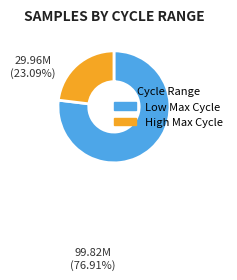

How many slices are in this pie chart?

2